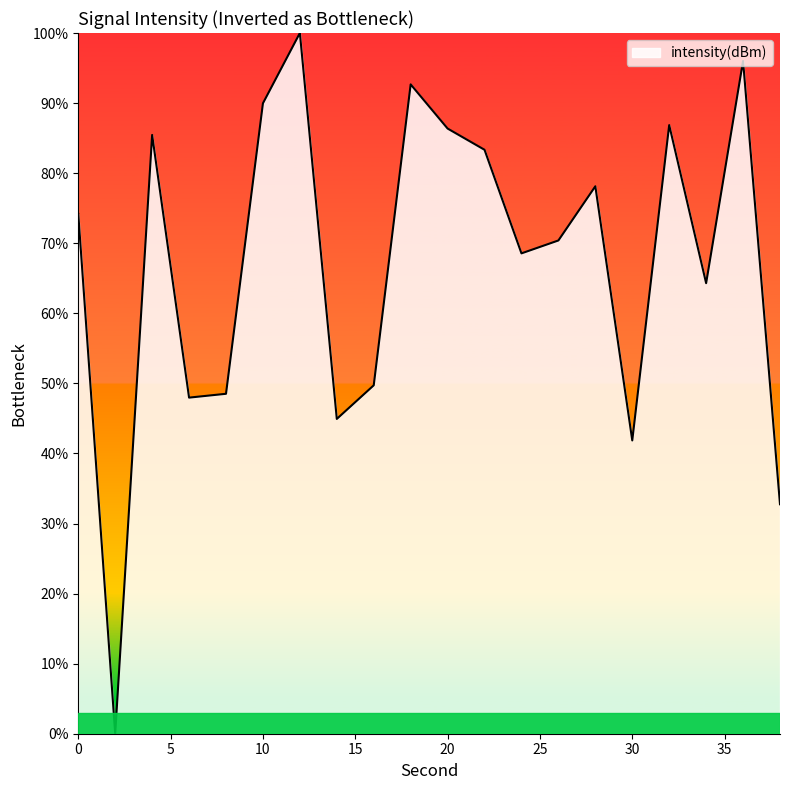

What is the sum of all values?

1342.0